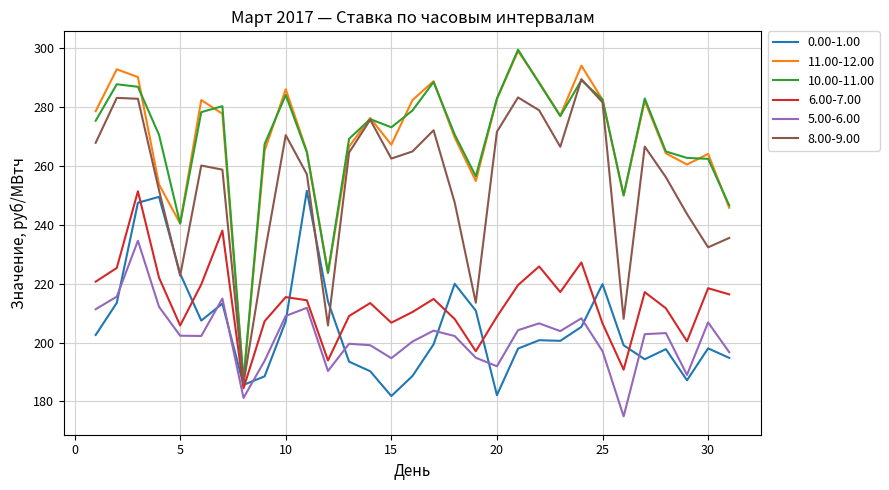

What is the lowest value of the 8.00-9.00 series?

186.1